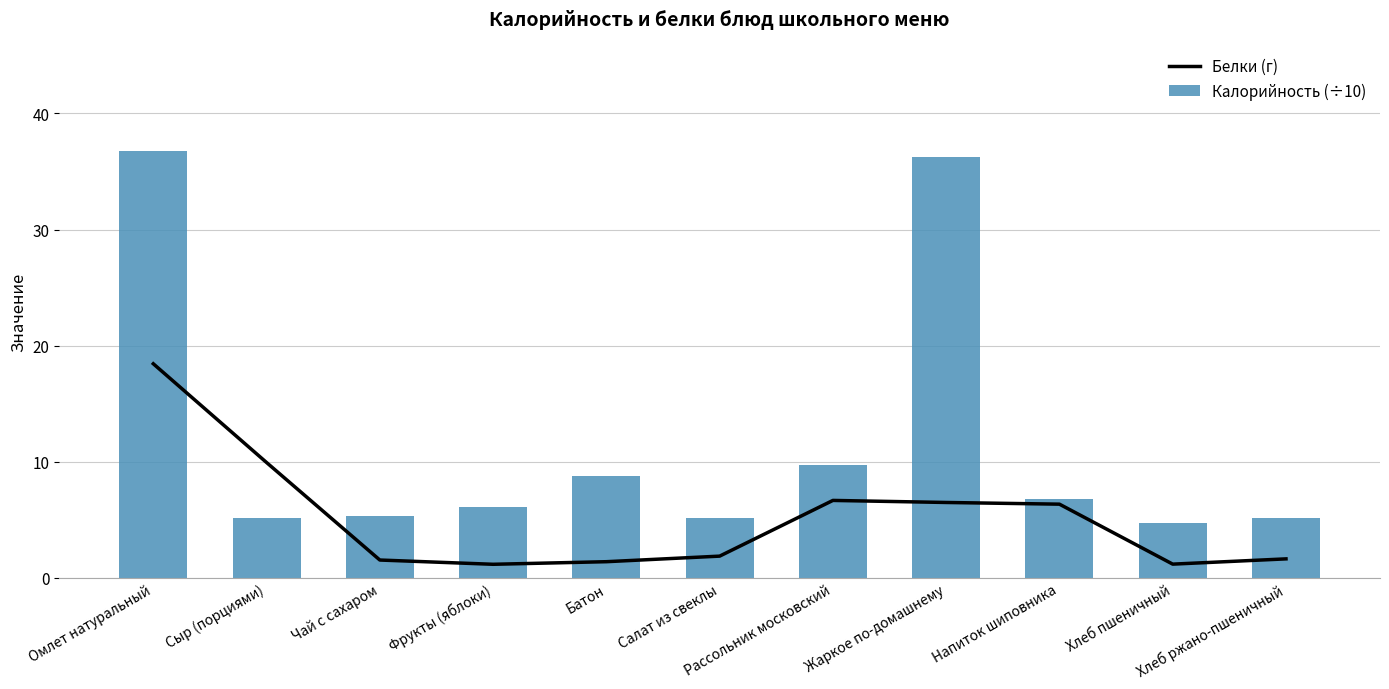

What is the difference between the maximum and minimum values in the Белки (г) series?

17.3